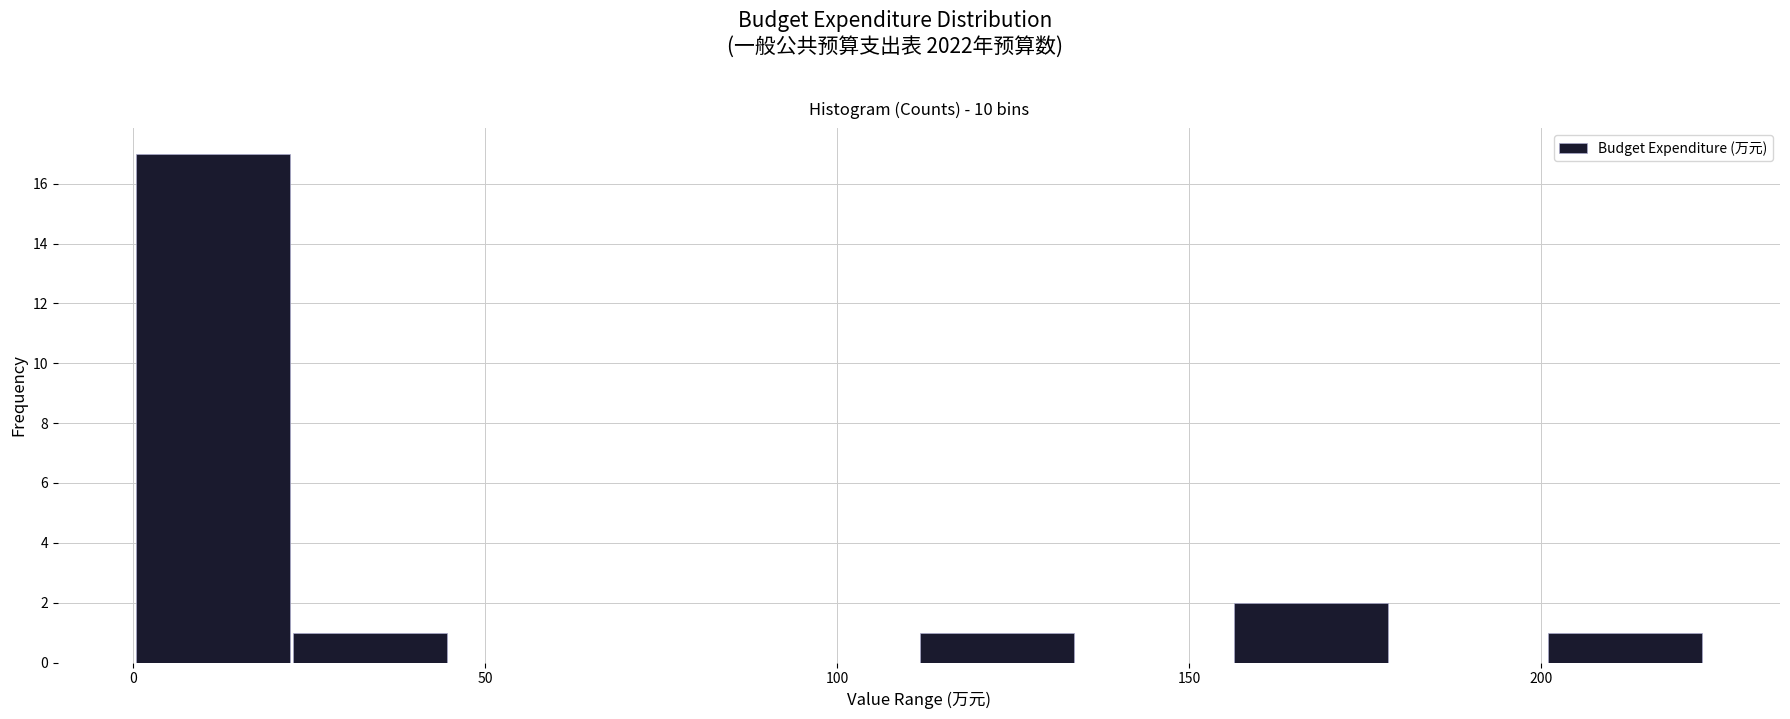

What is the height of the bar covering 20 to 45 on the x-axis? Neither the bar edges nor the heights are printed on the chart, so give them approximately, as read against the axes.

1